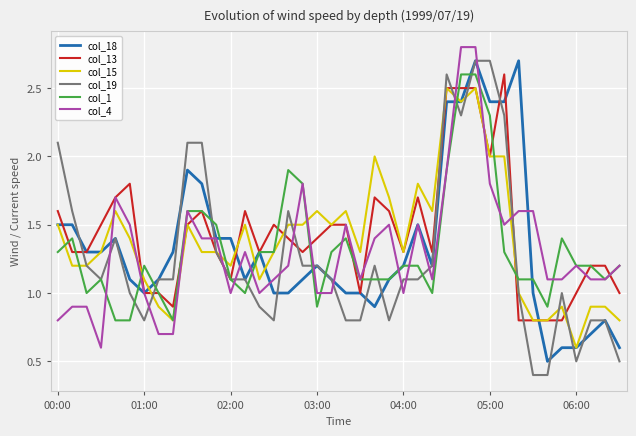

True or false: col_13 and col_19 cross at least once.

True